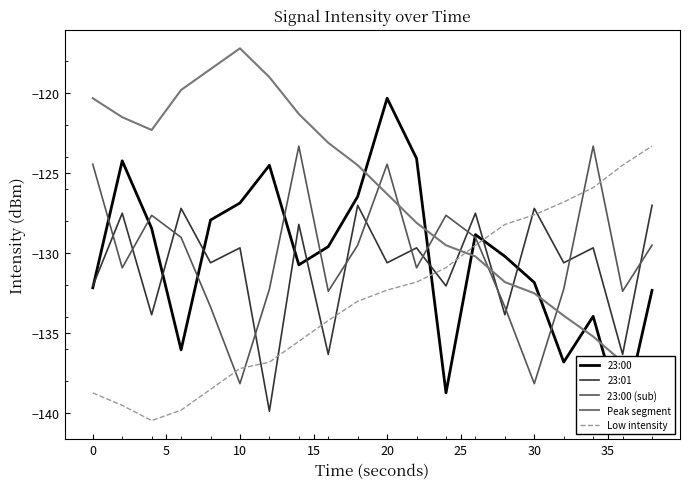

True or false: 23:00 (sub) and 23:01 cross at least once.

True